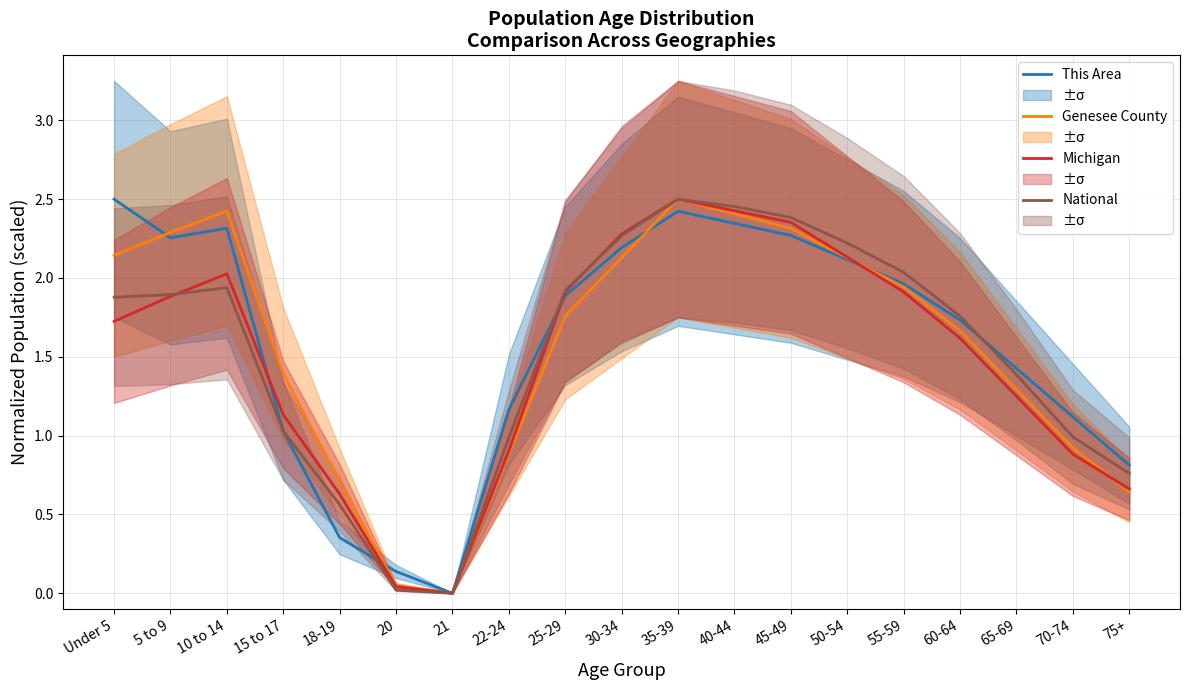

What is the difference between the Genesee County values at 60-64 and 45-49?

0.6